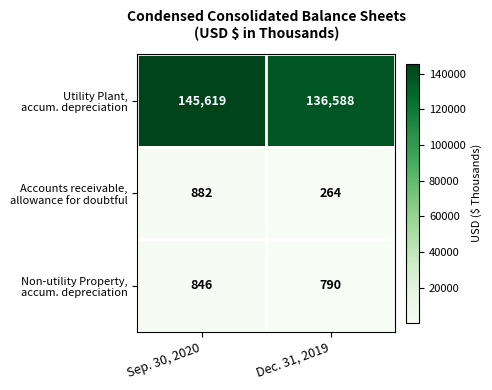

At which category is the sum across all series the highest?

Sep. 30, 2020